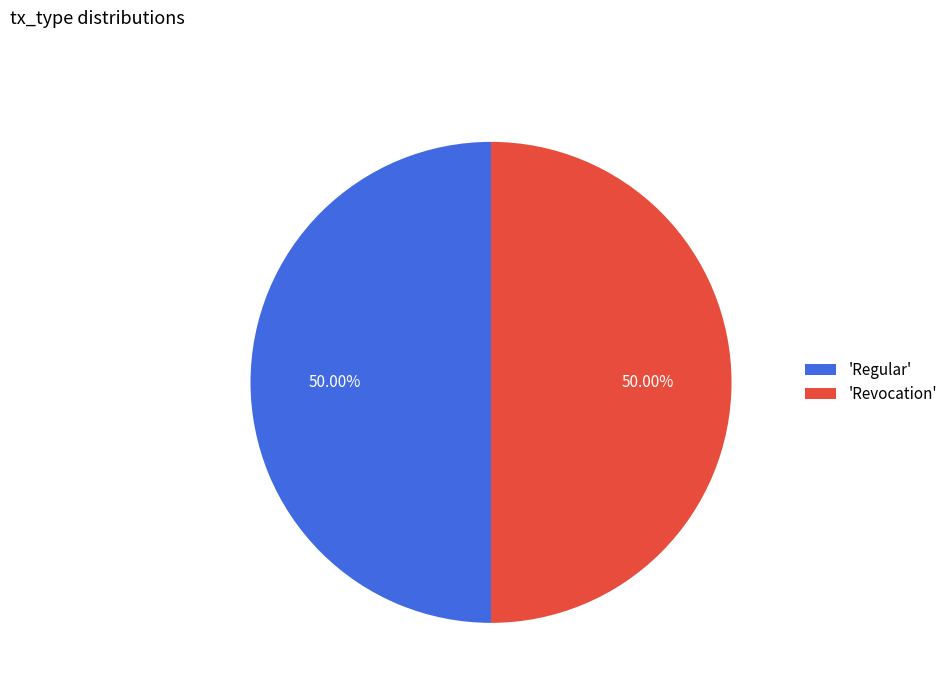

Combined, do 'Regular' and 'Revocation' account for over 50%?

Yes